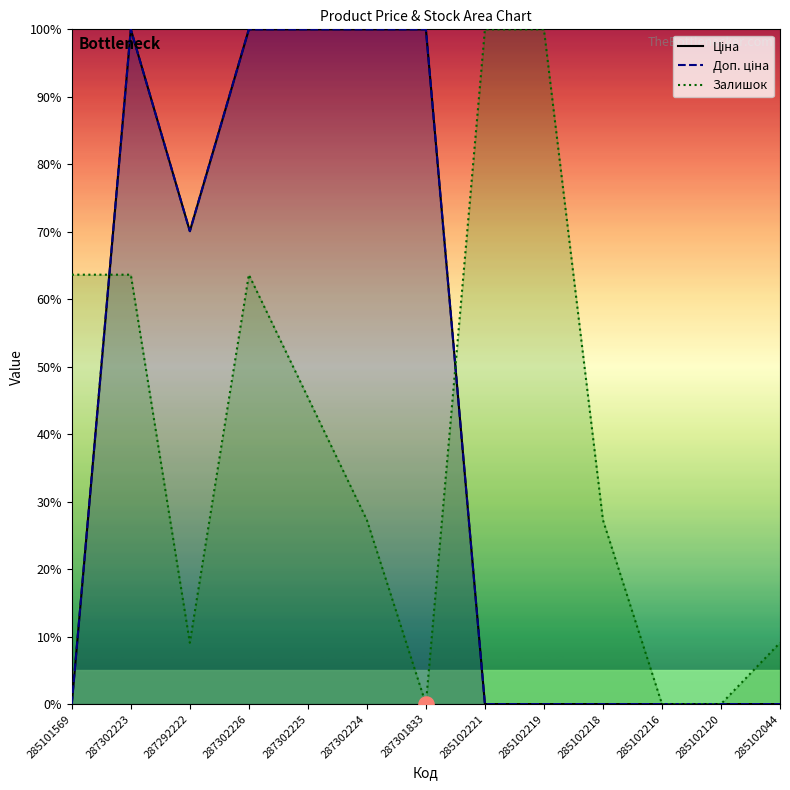

Which series reaches the maximum Y coordinate?

Ціна